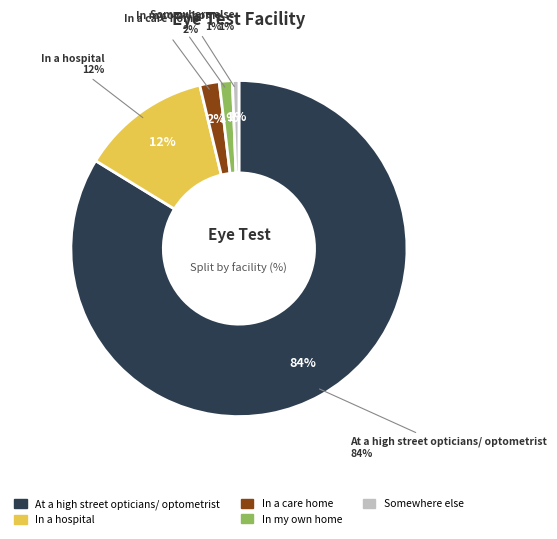

How many segments does this pie chart have?

5